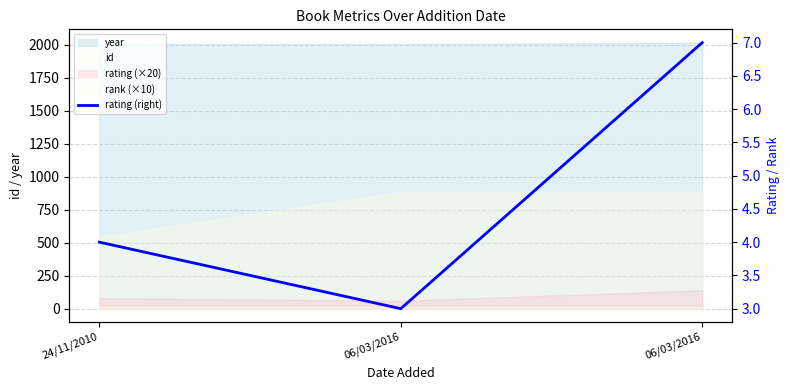

What is the difference between the maximum and minimum values?

4